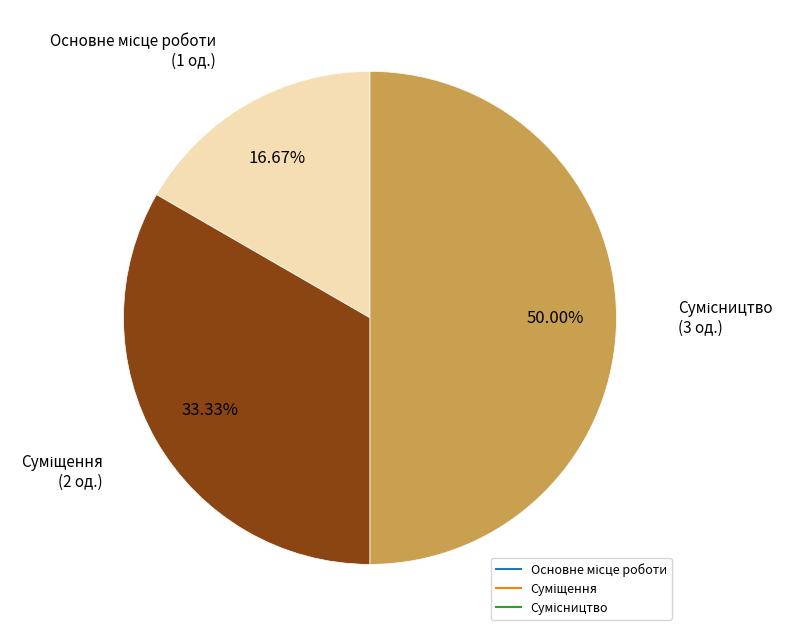

Count the number of slices in the pie.

3